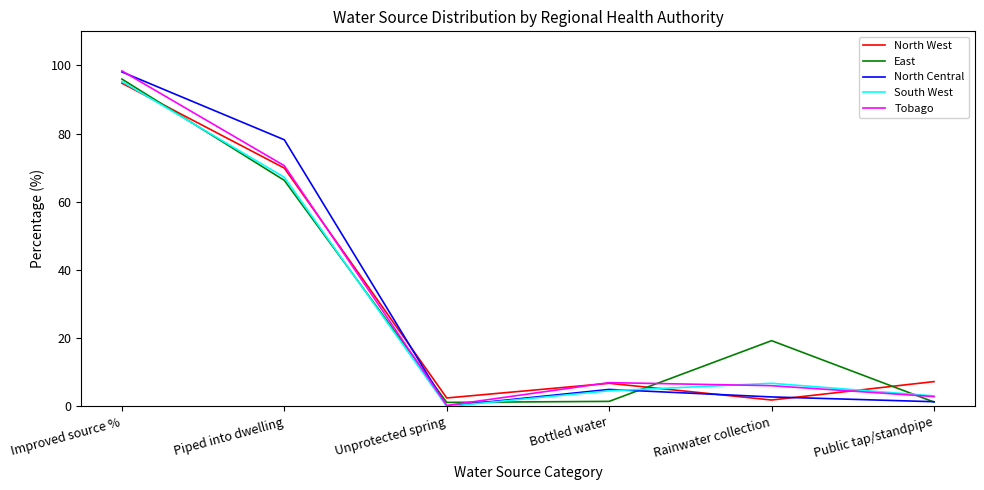

True or false: South West and East cross at least once.

True